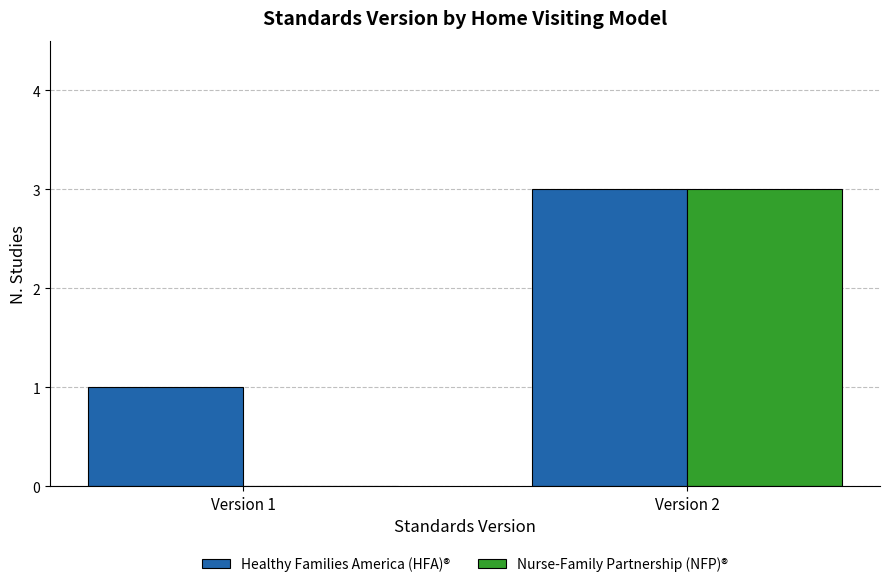

What is the total value across all series at Version 1?

1